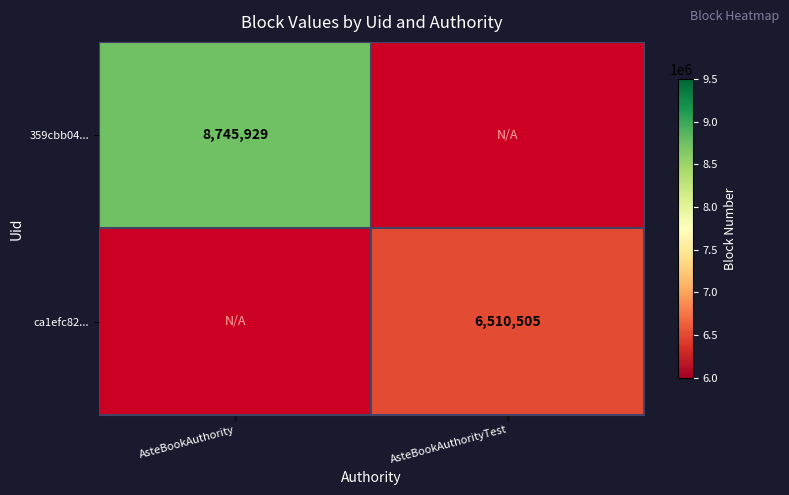

At which category does the chart reach its peak across all series?

AsteBookAuthority